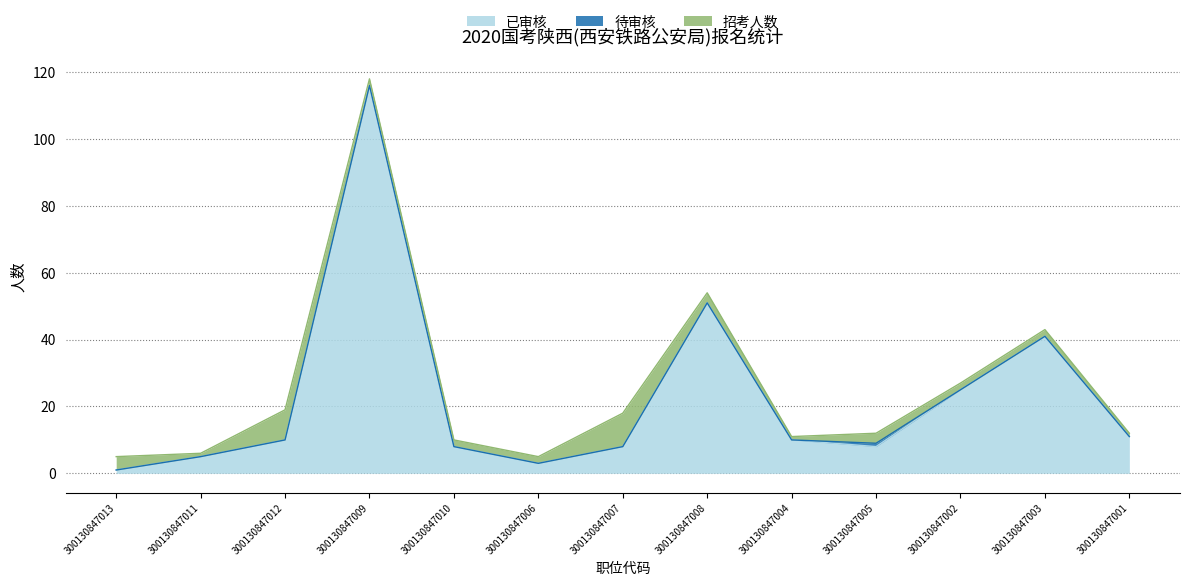

What is the sum of all 待审核 values?

1